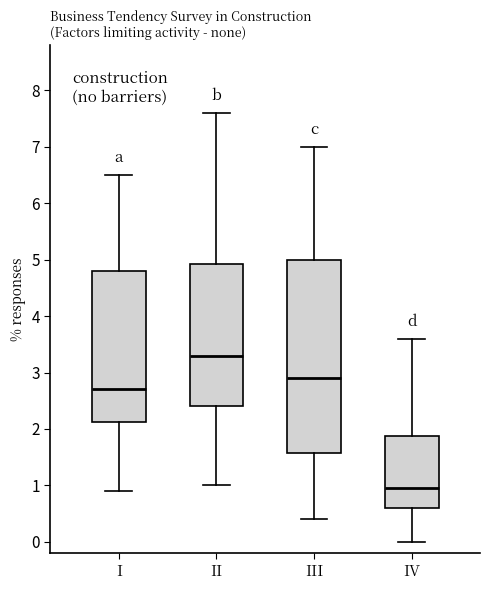

Which box is the tallest, from its lower edge to its upper edge?

III